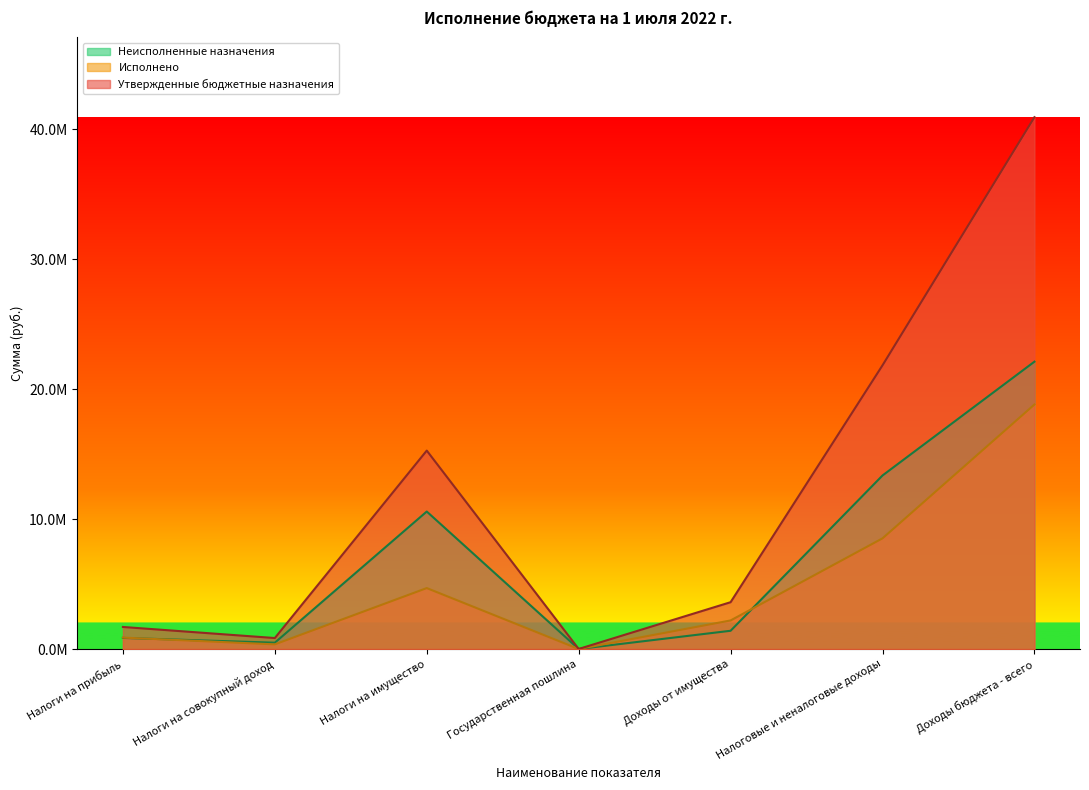

What is the spread (max minus min) of values at Налоги на совокупный доход?

487131.6